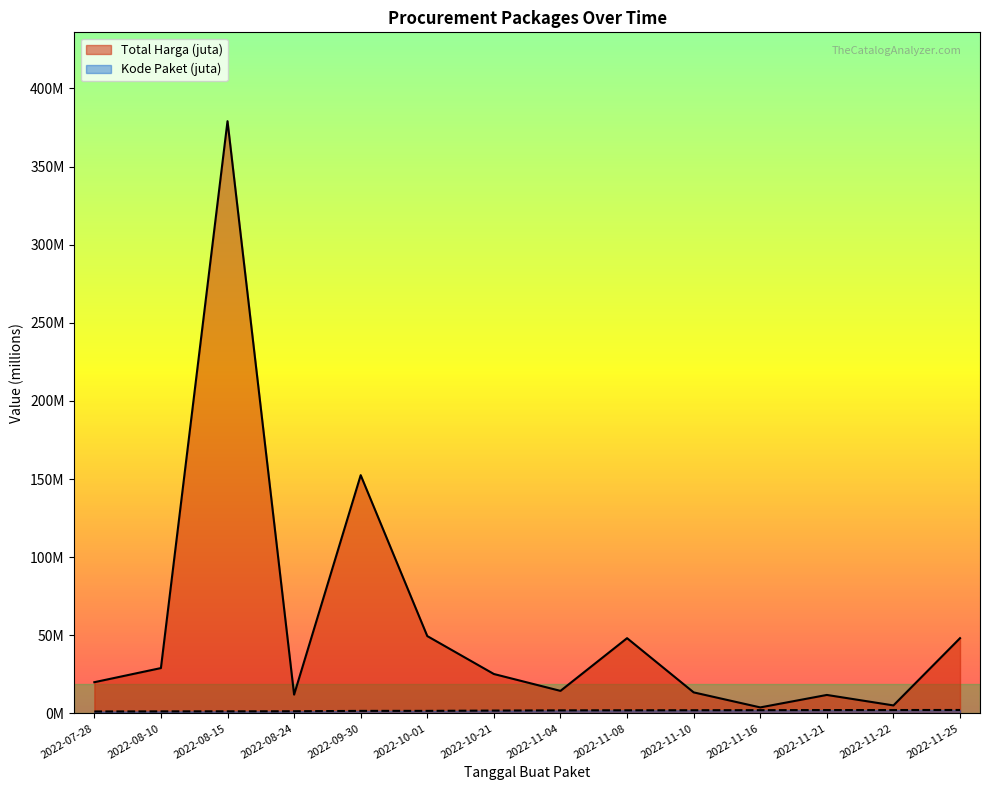

Does the chart display data point markers on the line(s)?

No